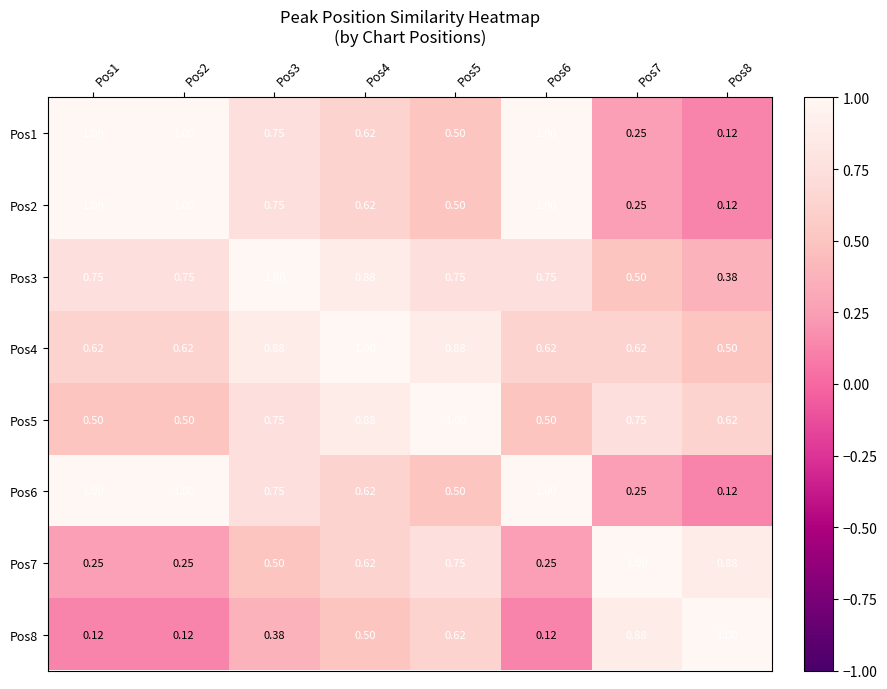

Is the value of Pos8 at Pos3 greater than the value of Pos4 at Pos4?

No